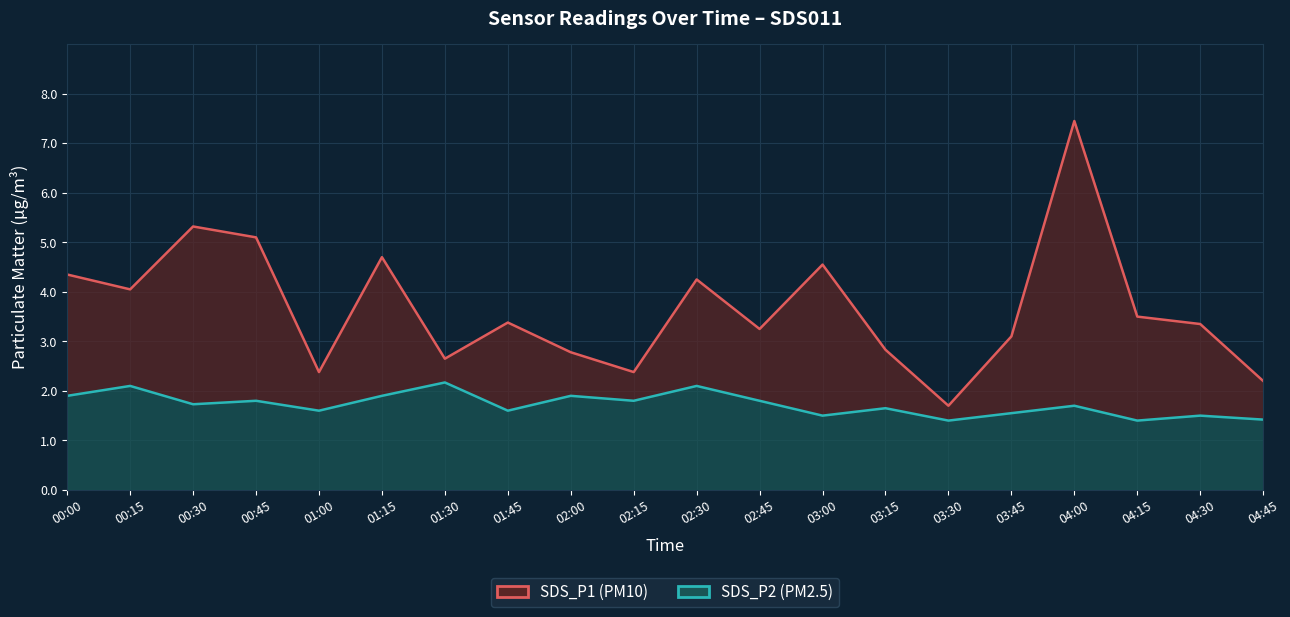

What is the difference between the SDS_P2 (PM2.5) values at 00:45 and 01:15?

0.1